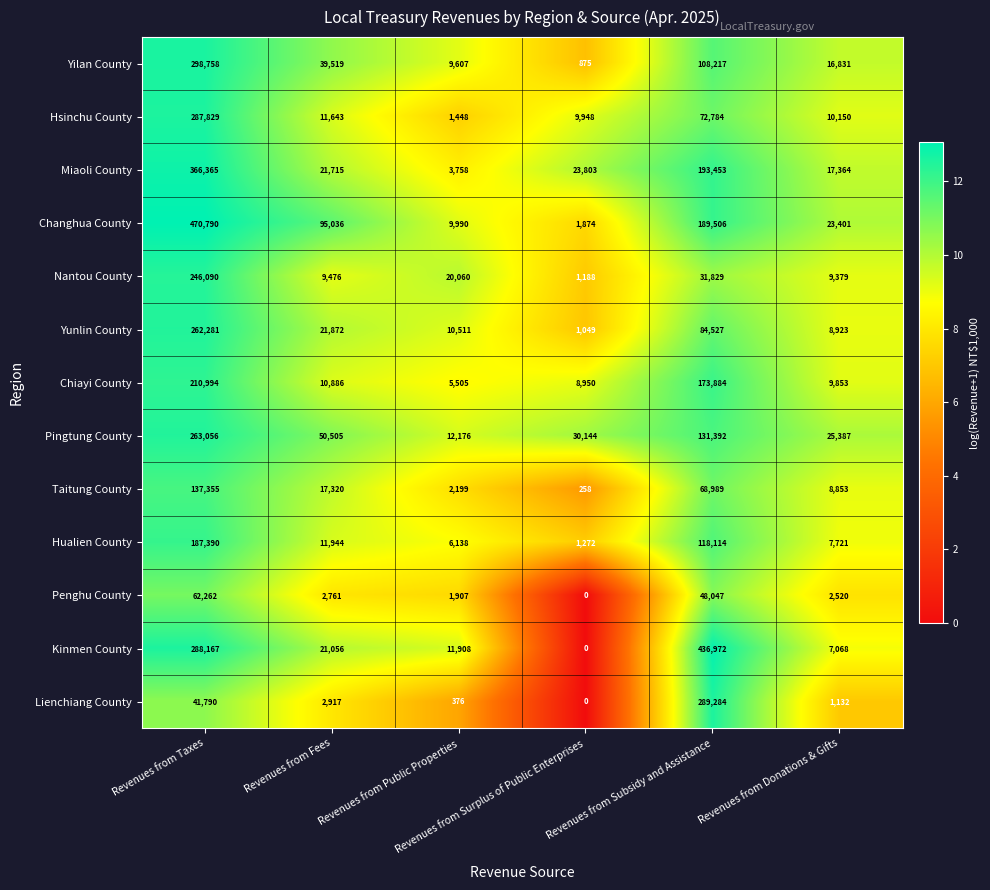

Which series has the largest total across all categories?

Changhua County